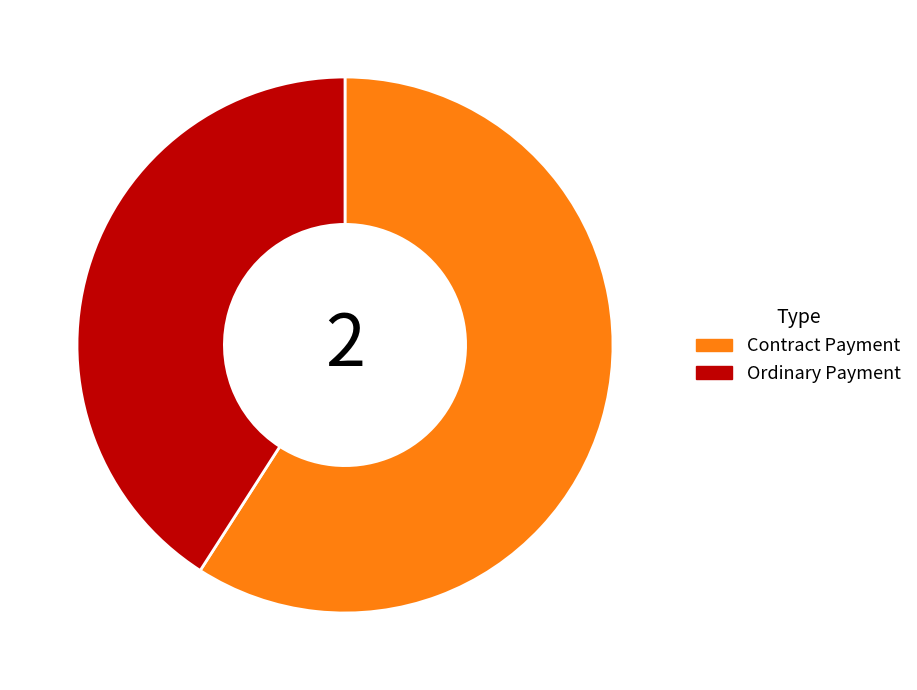

Is it true that Contract Payment is 48% of the pie?

False